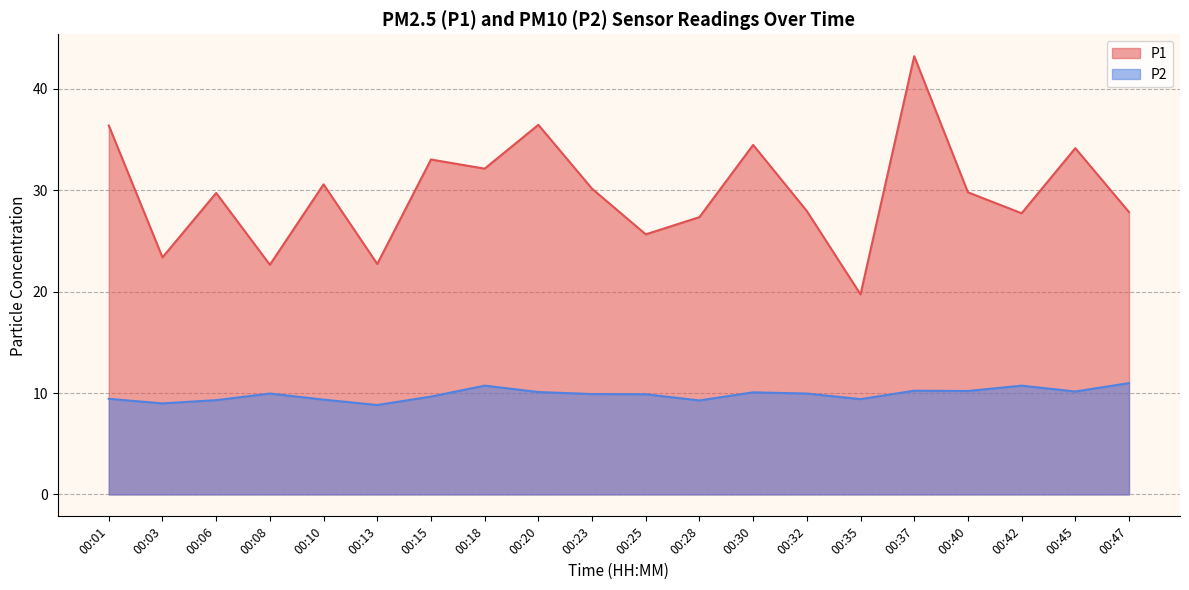

What is the difference between the P2 values at 00:20 and 00:06?

0.8